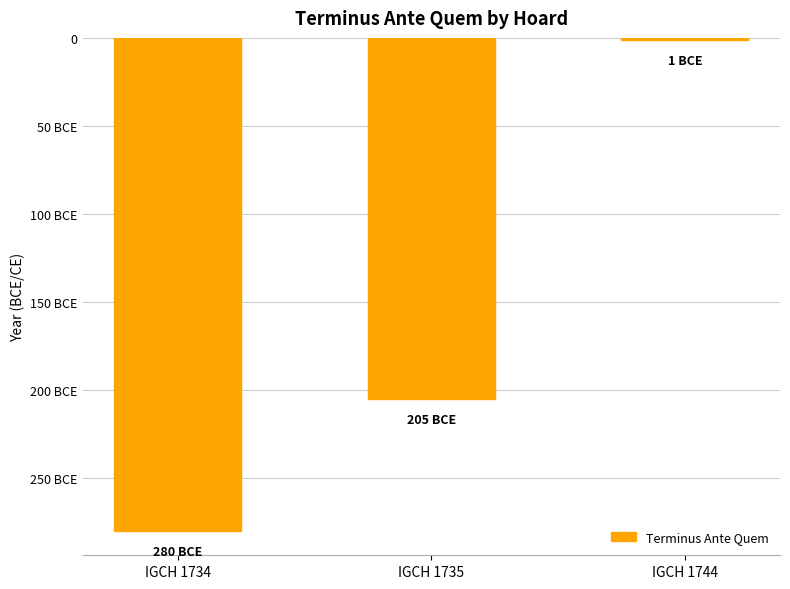

Does the chart contain any negative values?

Yes